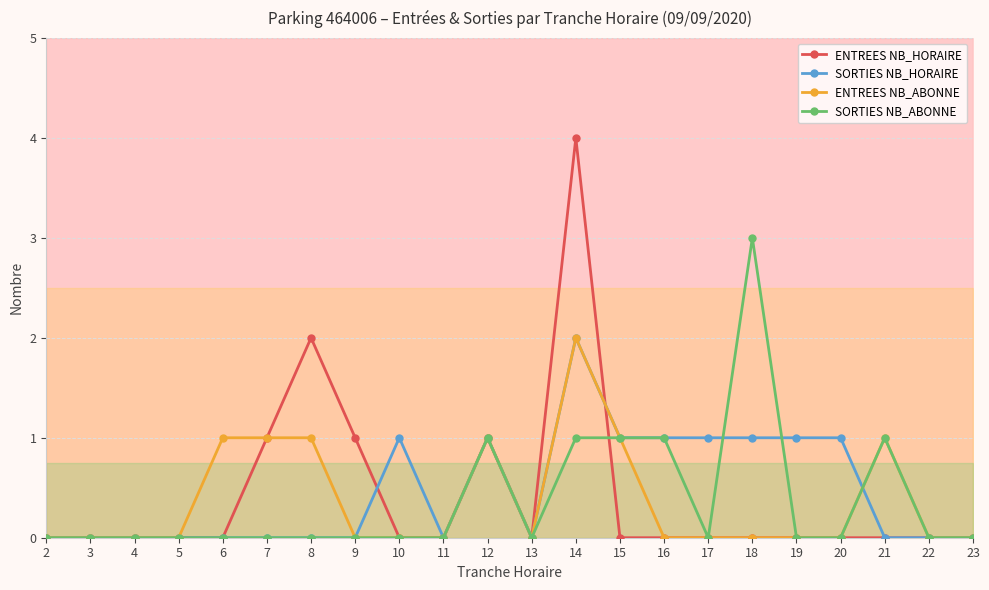

Which series has the largest total across all categories?

SORTIES NB_HORAIRE